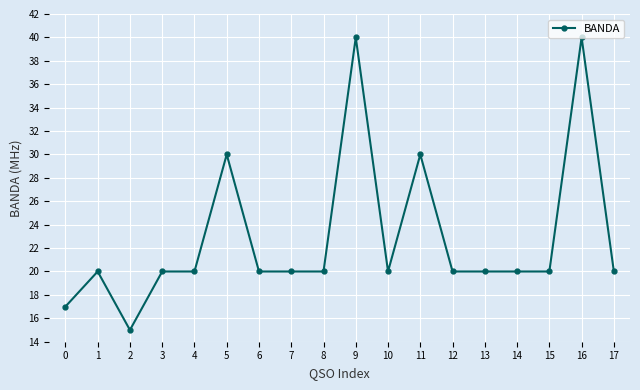

Is it true that the value at 1 is 20?

True